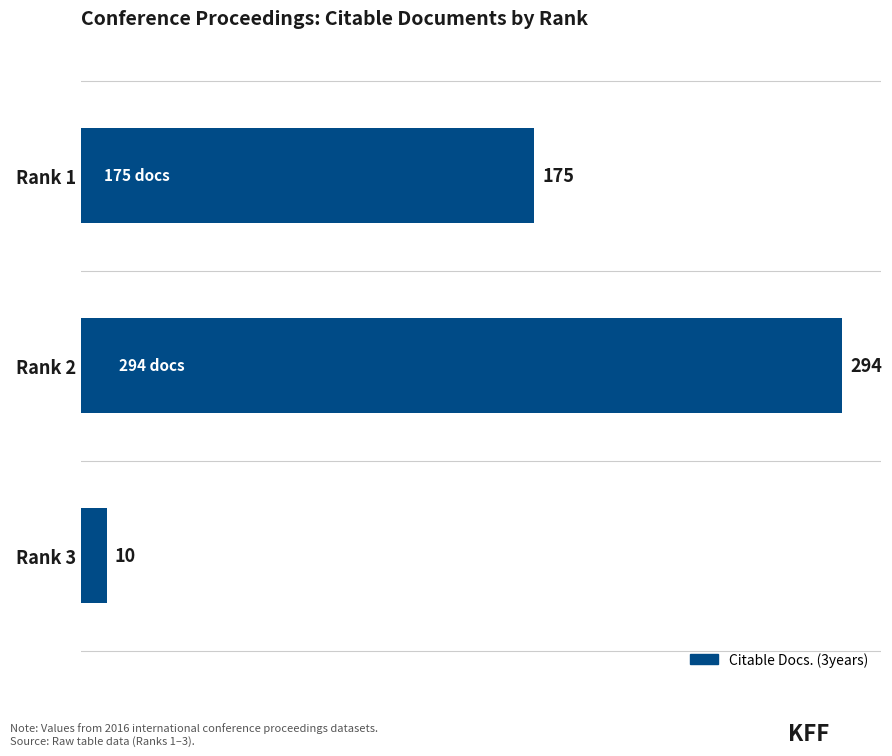

What is the value of the 3rd bar from the top?

10